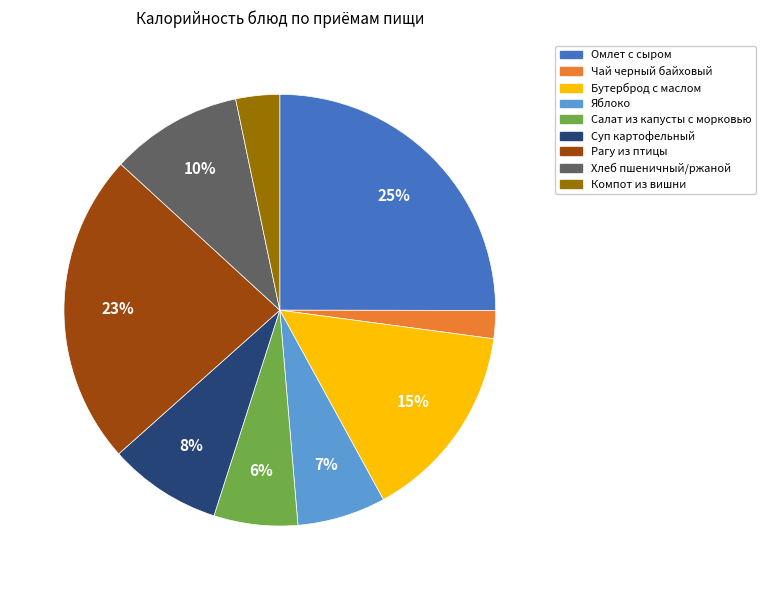

To the nearest percent, what portion does Бутерброд с маслом represent?

15%